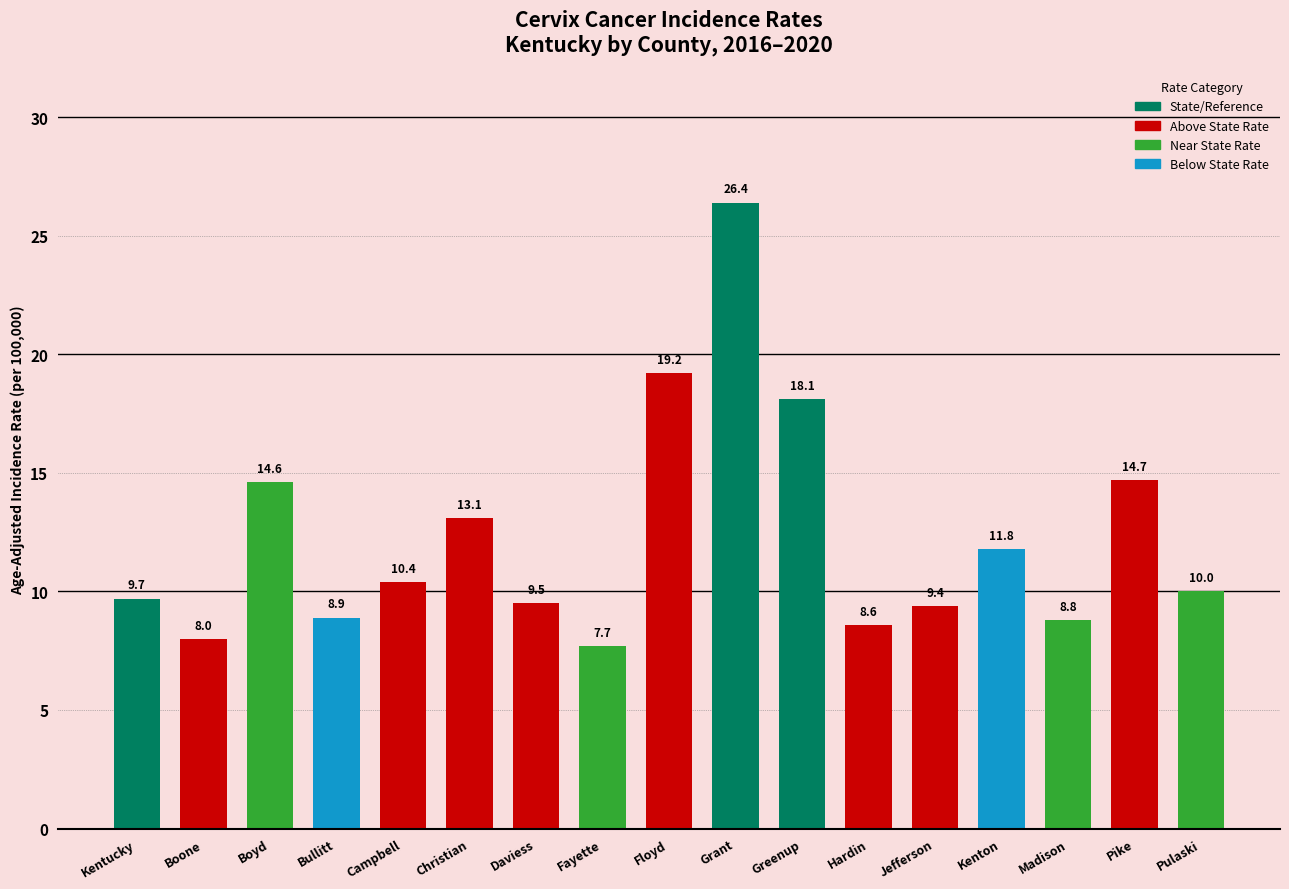

At which category does the chart reach its minimum across all series?

Fayette